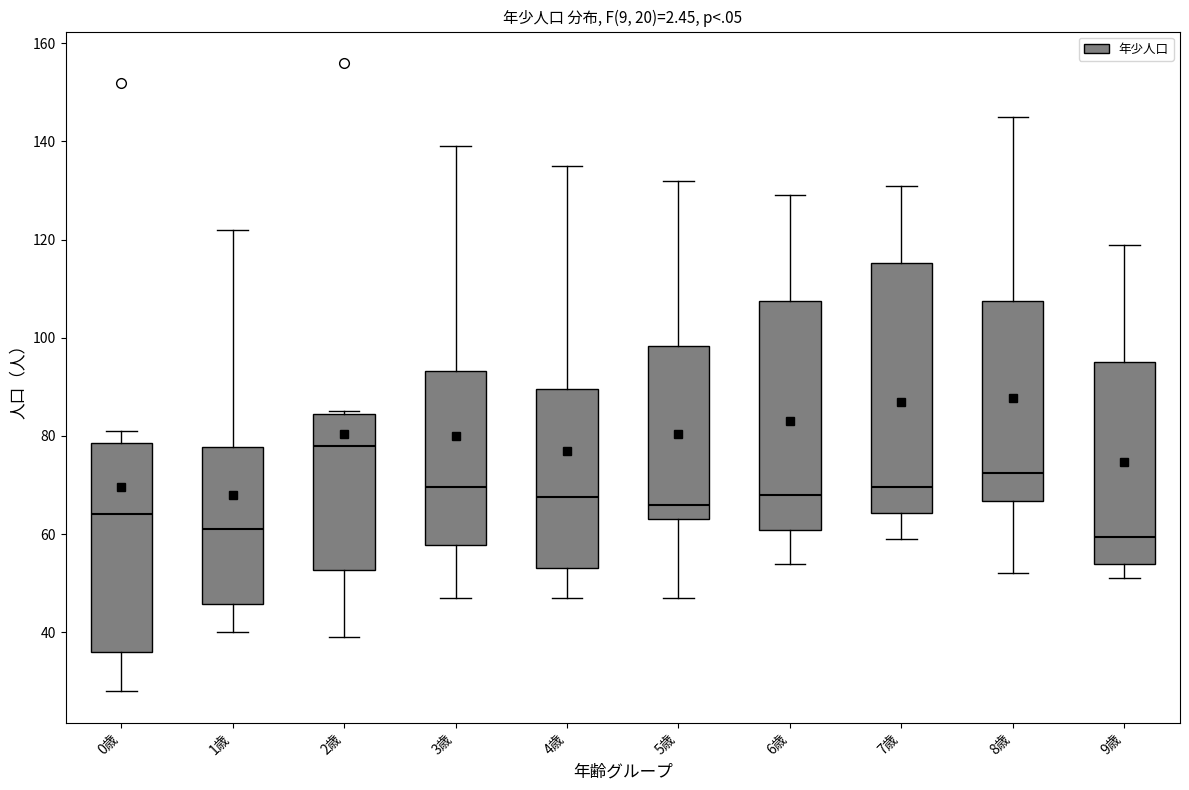

Comparing the boxes themselves (not the whiskers), which one is the tallest?

7歳